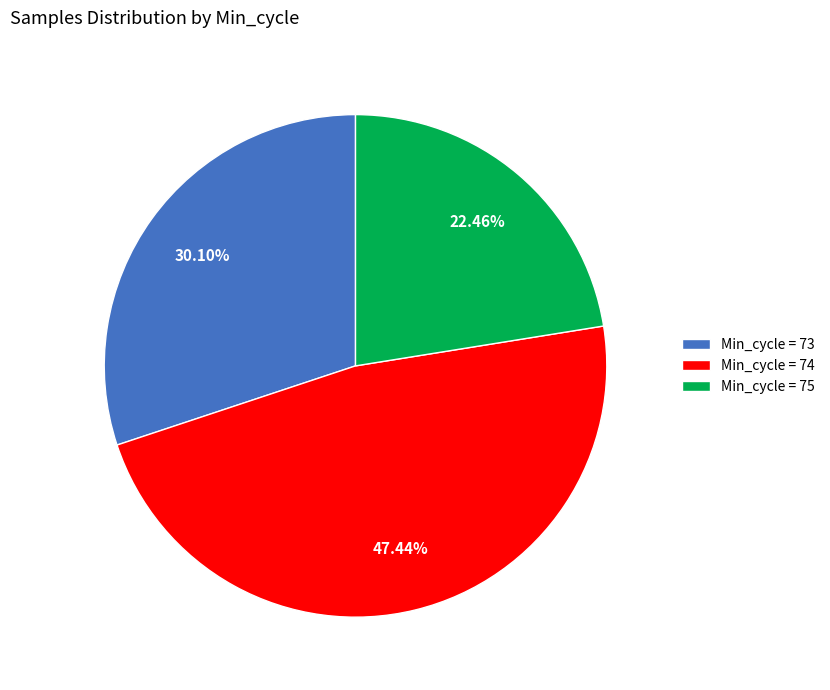

Is Min_cycle = 75 the majority of the pie?

No